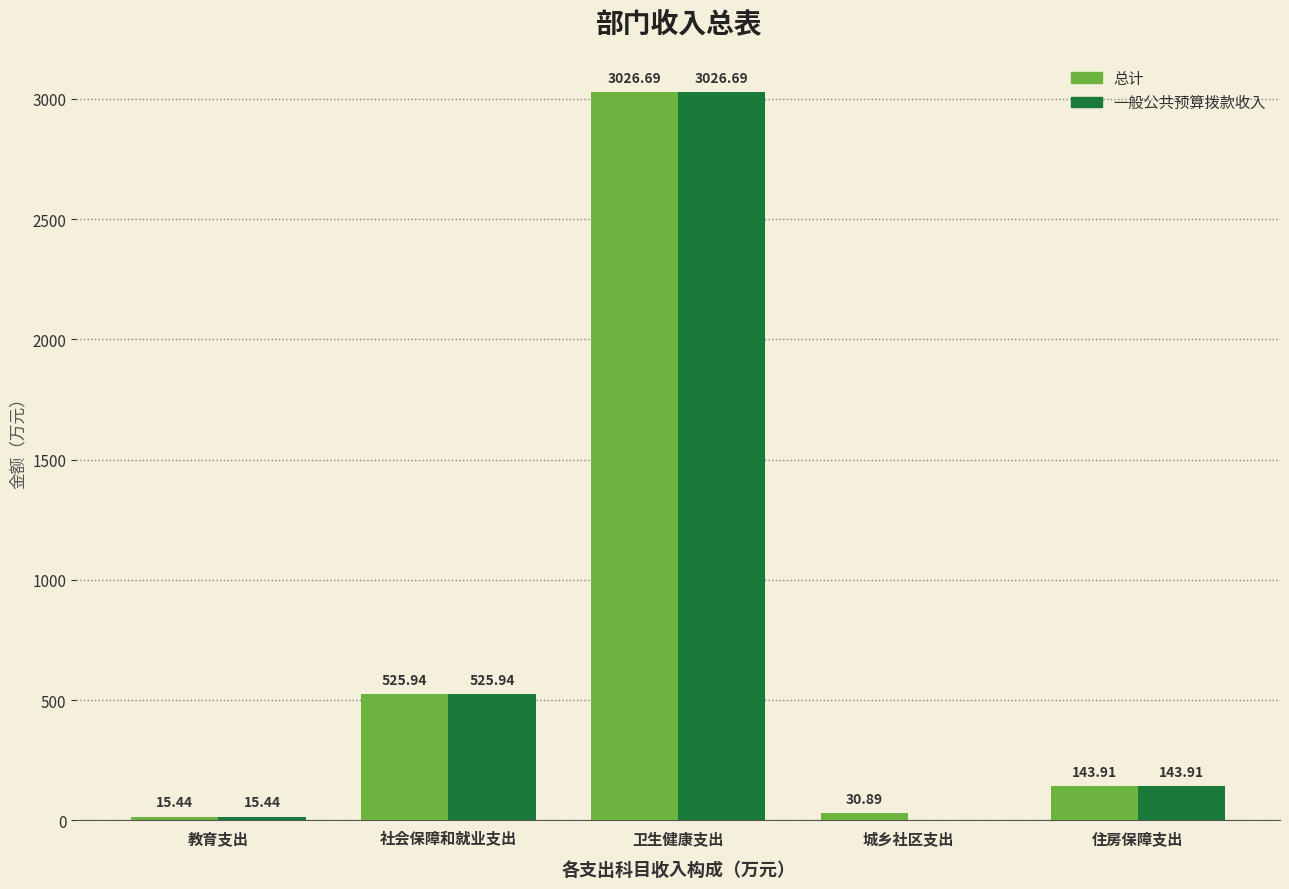

Reading right to left, transcribe all the data shown in this chart.

总计: 住房保障支出=143.9	城乡社区支出=30.9	卫生健康支出=3026.7	社会保障和就业支出=525.9	教育支出=15.4
一般公共预算拨款收入: 住房保障支出=143.9	城乡社区支出=0.0	卫生健康支出=3026.7	社会保障和就业支出=525.9	教育支出=15.4